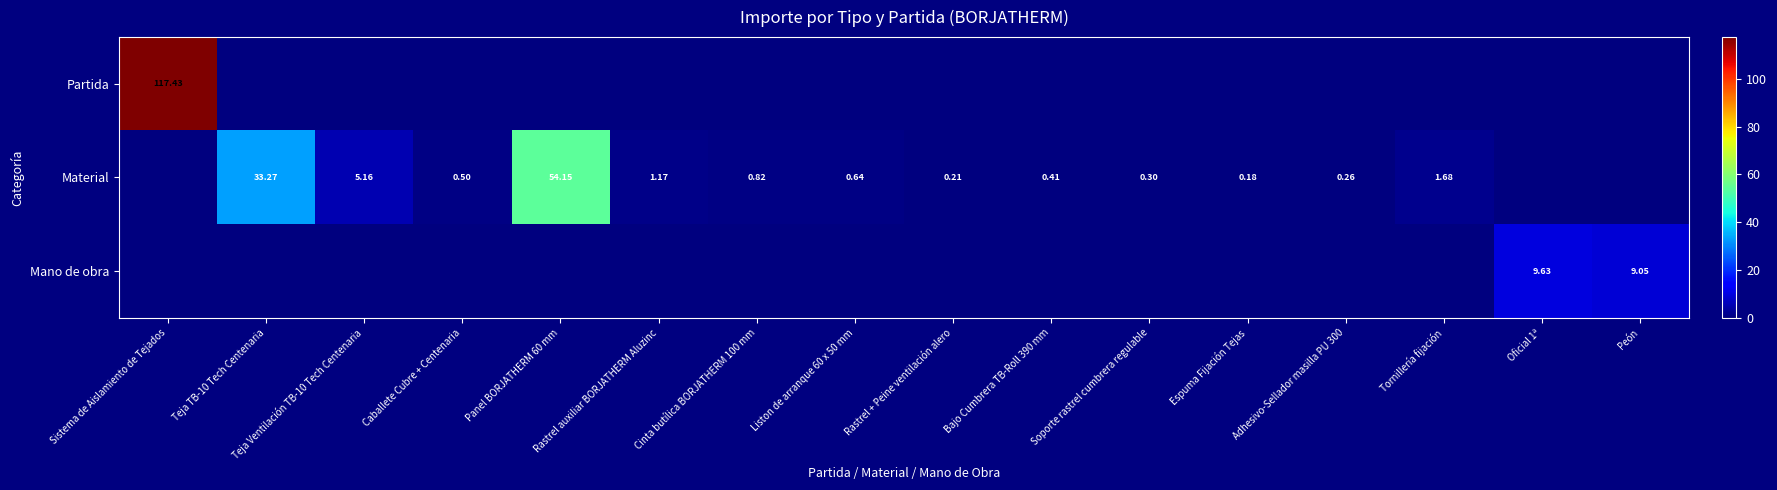

List the series in order of their overall mean, highest first.

Partida, Material, Mano de obra